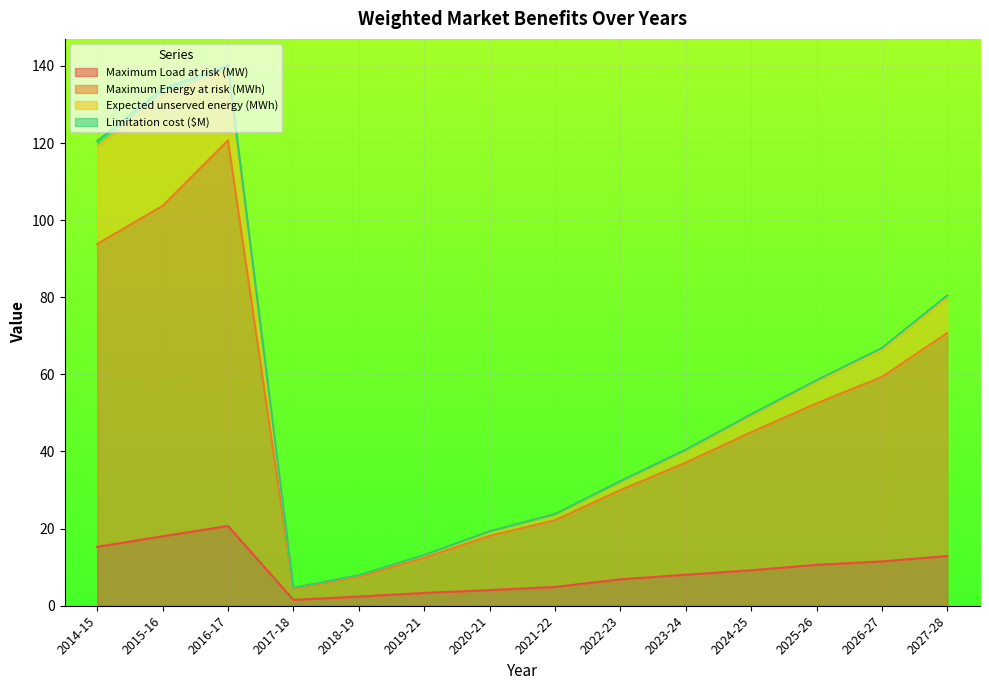

Which category has the lowest value across all series?

2017-18